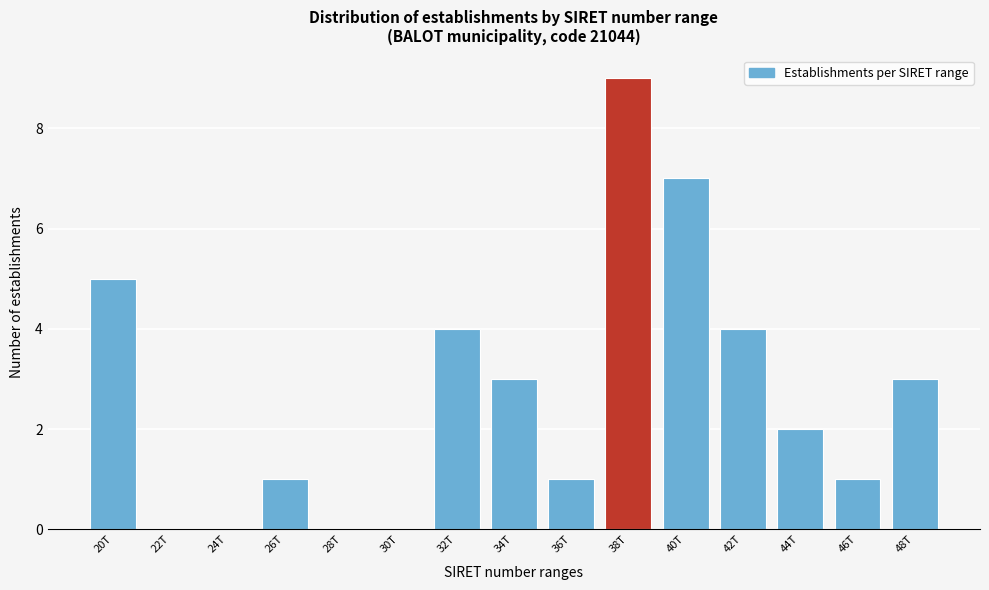

Reading right to left, extract all data points from this chart.

48T=3	46T=1	44T=2	42T=4	40T=7	38T=9	36T=1	34T=3	32T=4	30T=0	28T=0	26T=1	24T=0	22T=0	20T=5